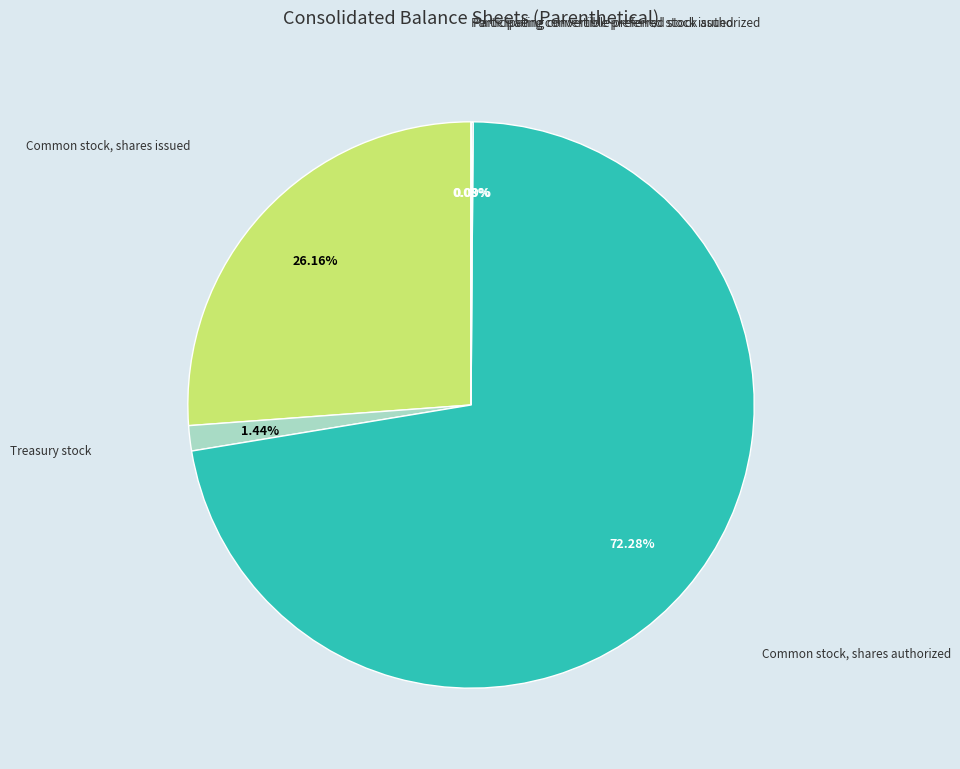

Do Common stock, shares authorized and Treasury stock together represent more than half of the pie?

Yes